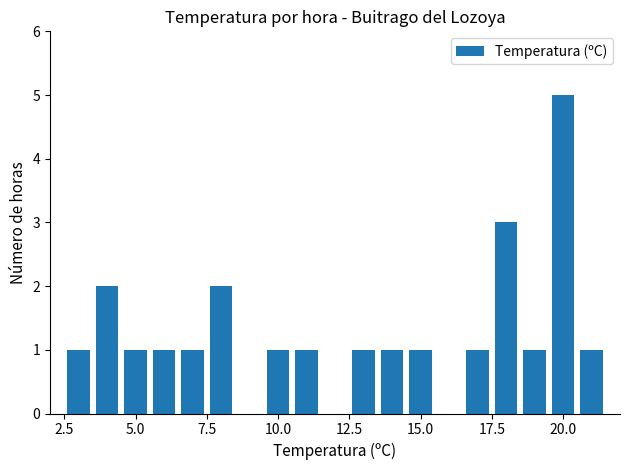

What is the difference between the maximum and minimum values?

4